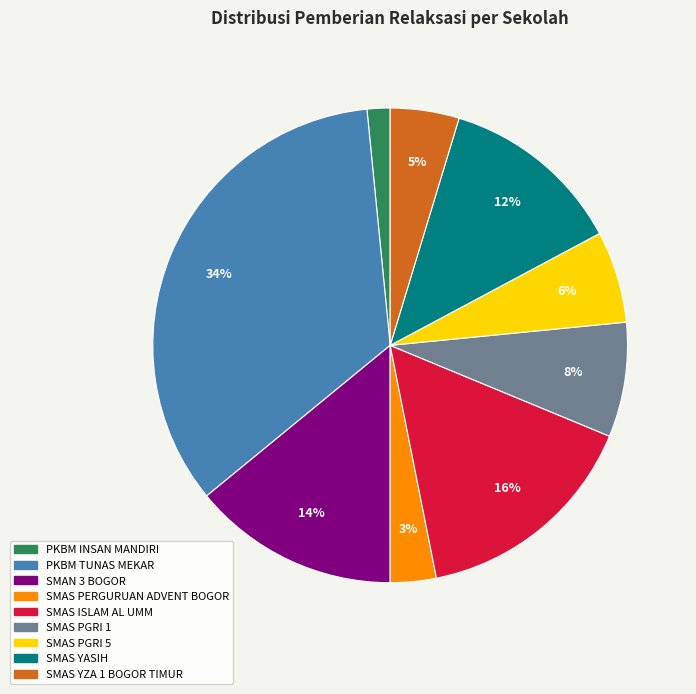

Does SMAS YZA 1 BOGOR TIMUR represent more than half of the total?

No